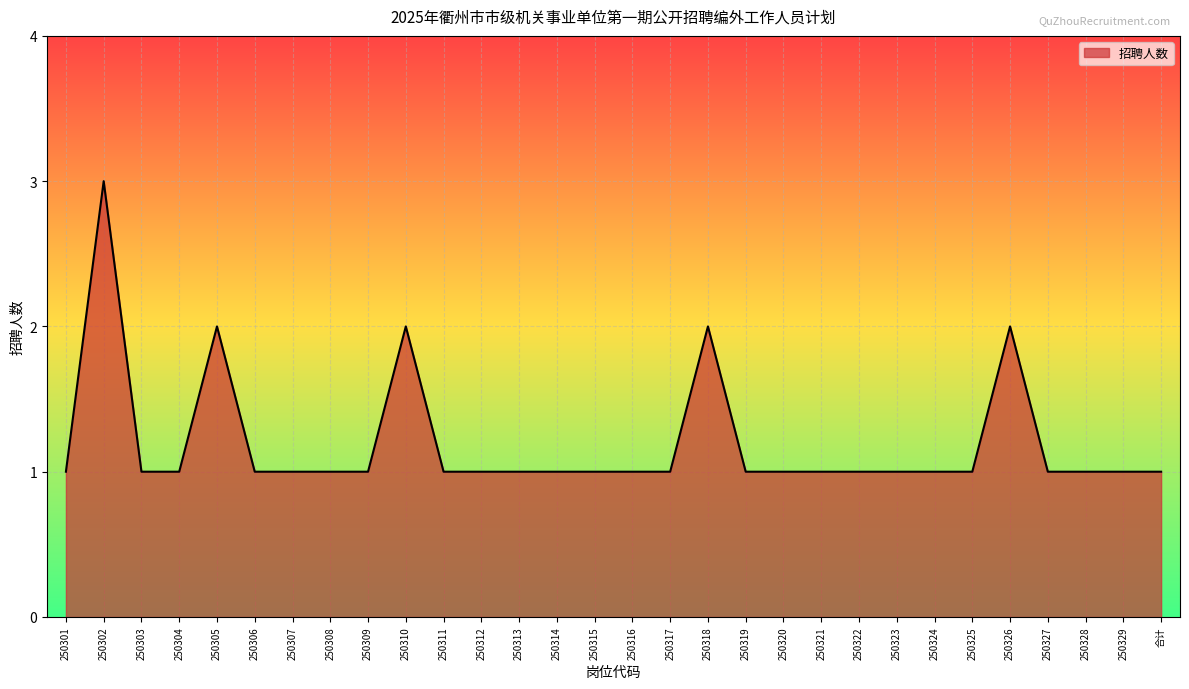

The chart shows a value of 0 at 250322. True or false?

False